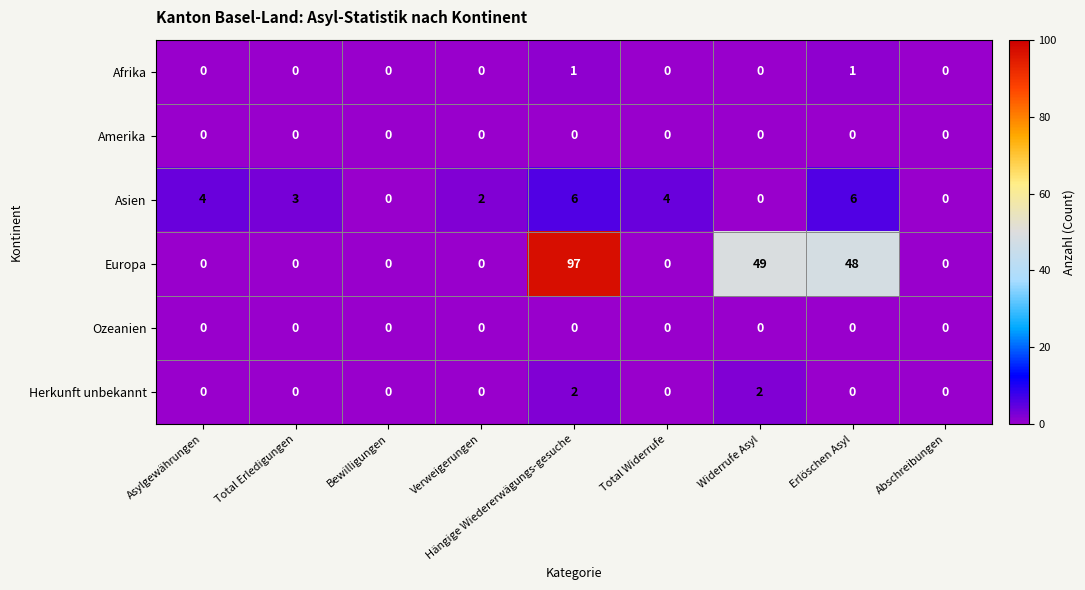

How many categories are shown in the chart?

9